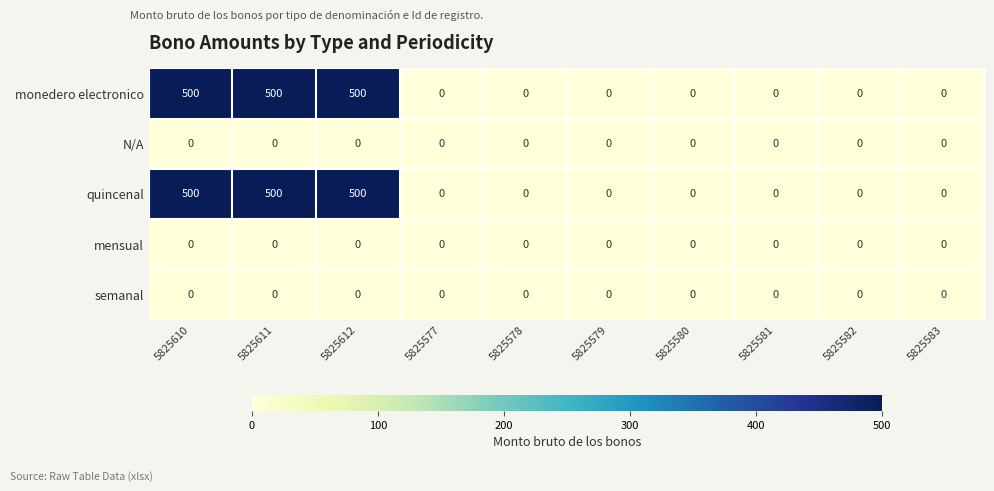

What is the difference between the highest and lowest values at 5825612?

500